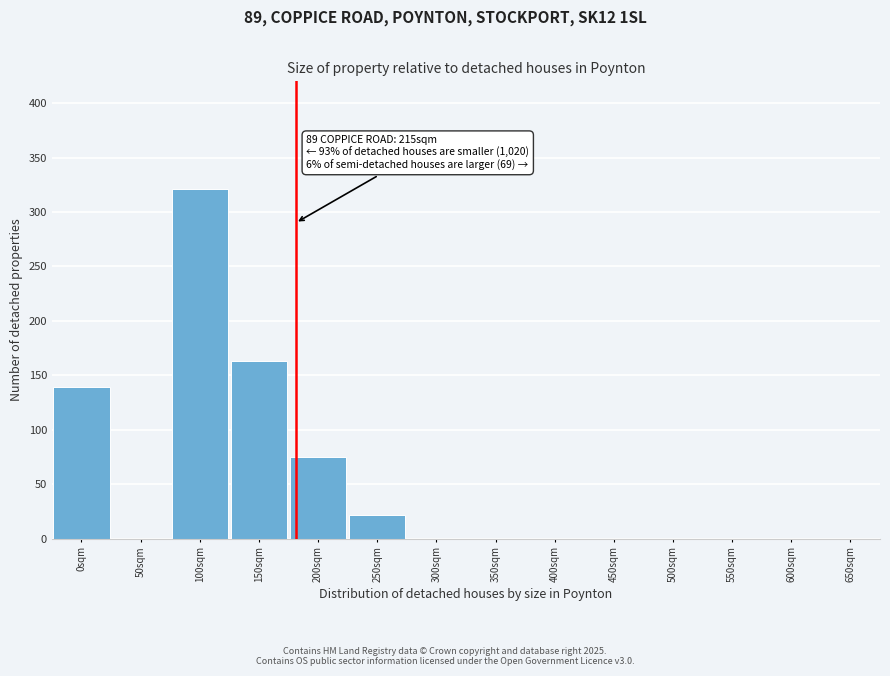

Reading left to right, what are all the values shown in this chart?

0sqm=139	50sqm=0	100sqm=321	150sqm=163	200sqm=75	250sqm=22	300sqm=0	350sqm=0	400sqm=0	450sqm=0	500sqm=0	550sqm=0	600sqm=0	650sqm=0